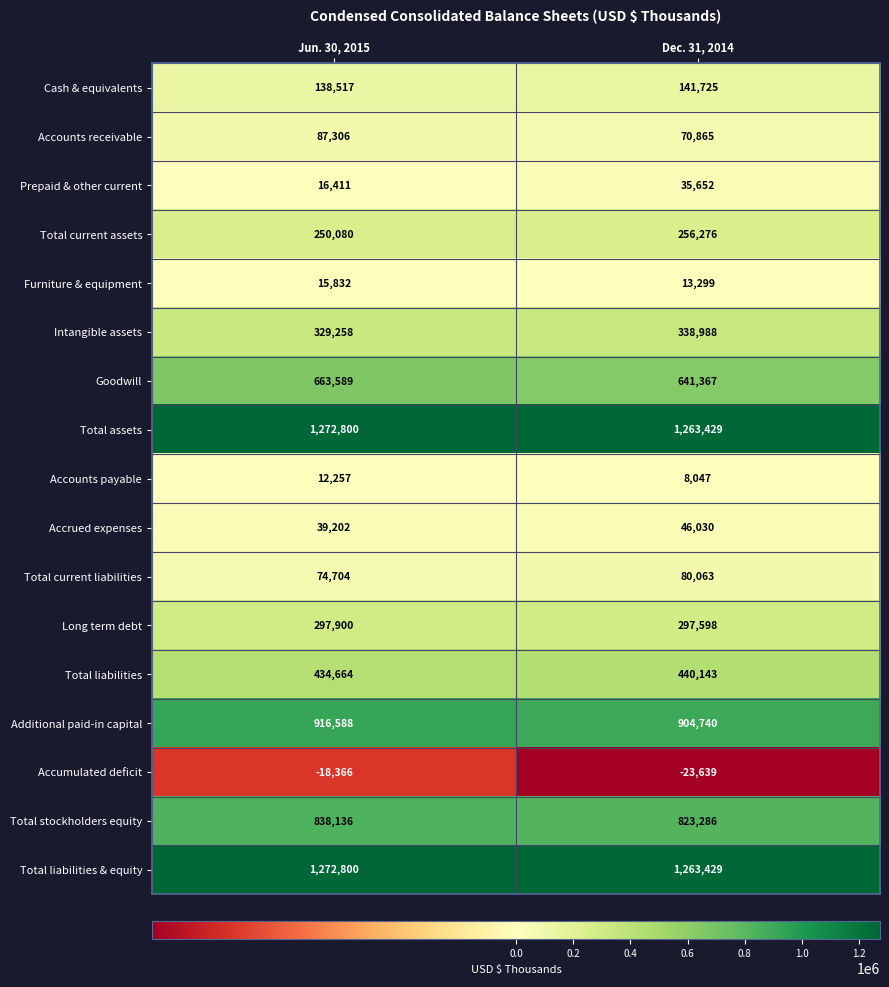

What is the difference between the highest and lowest values at Dec. 31, 2014?

1287068